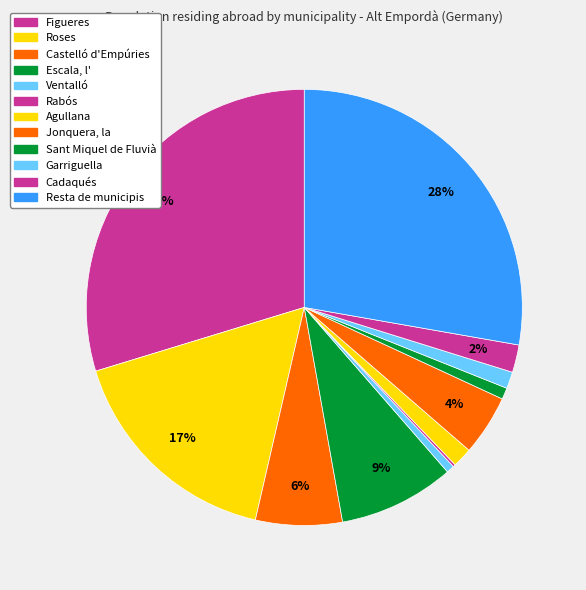

The Jonquera, la slice represents 4% of the pie. True or false?

True